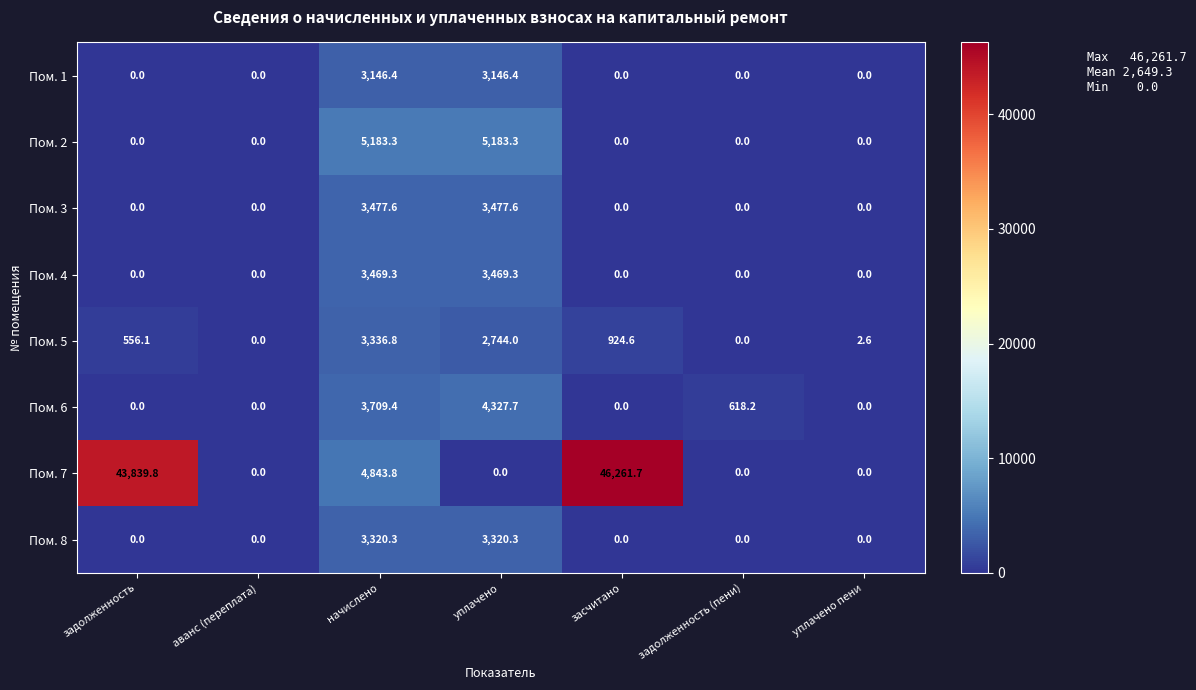

What is the sum of all Пом. 8 values?

6640.6